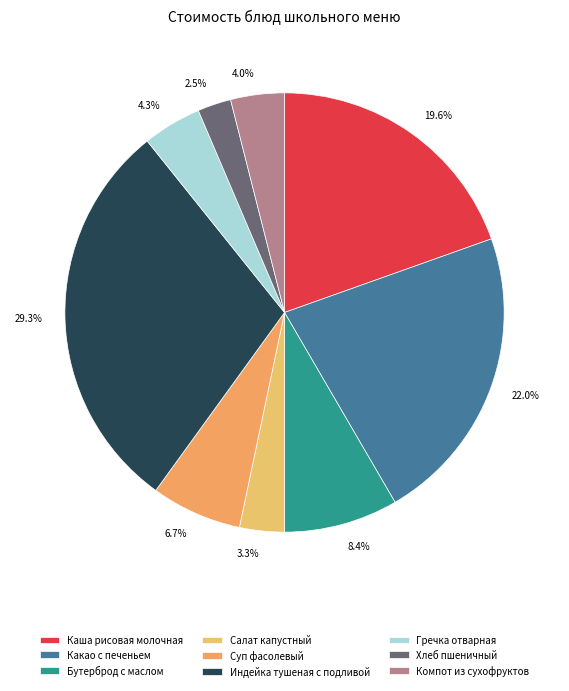

To the nearest percent, what is the combined percentage of Суп фасолевый and Каша рисовая молочная?

26%